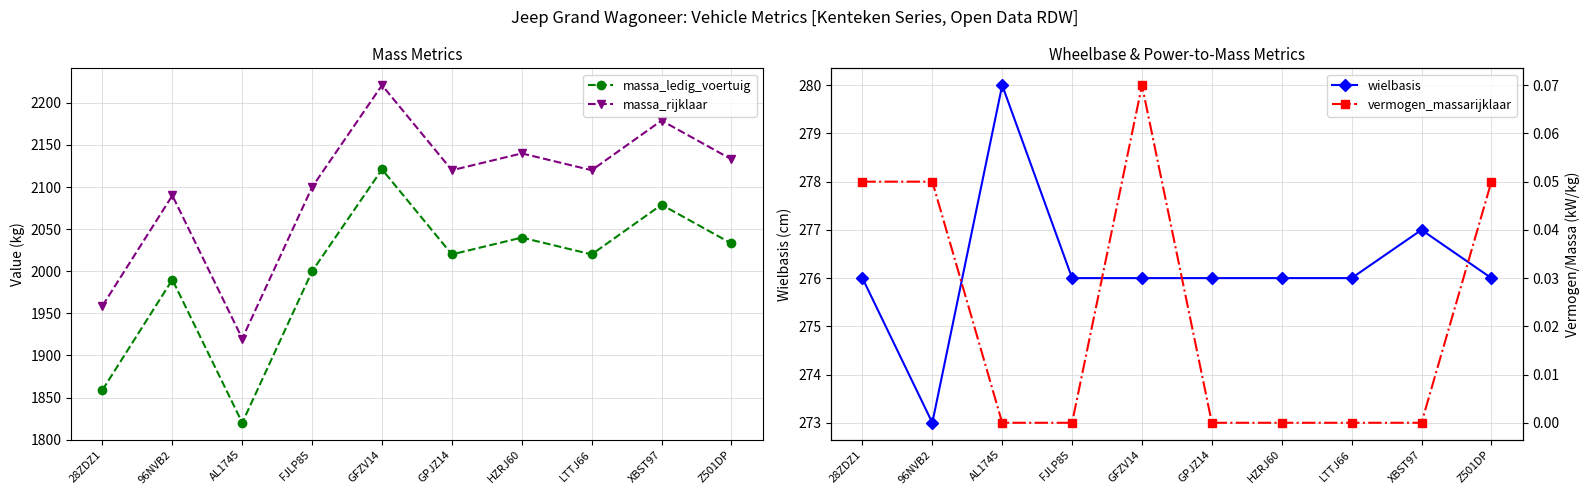

Which label corresponds to the smallest value in the chart?

AL1745